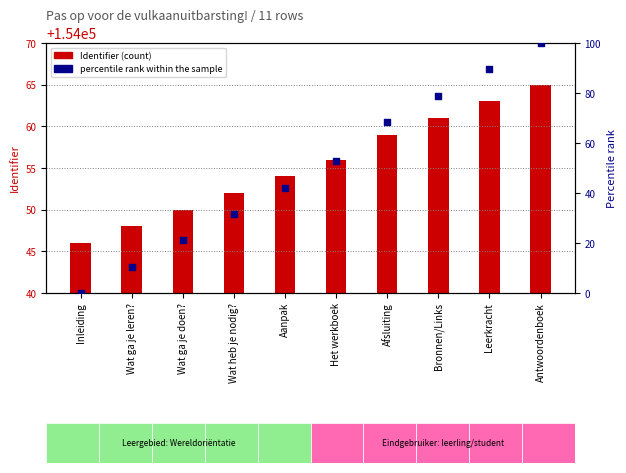

Is the value of percentile rank within the sample at Antwoordenboek greater than the value of Identifier at Het werkboek?

No